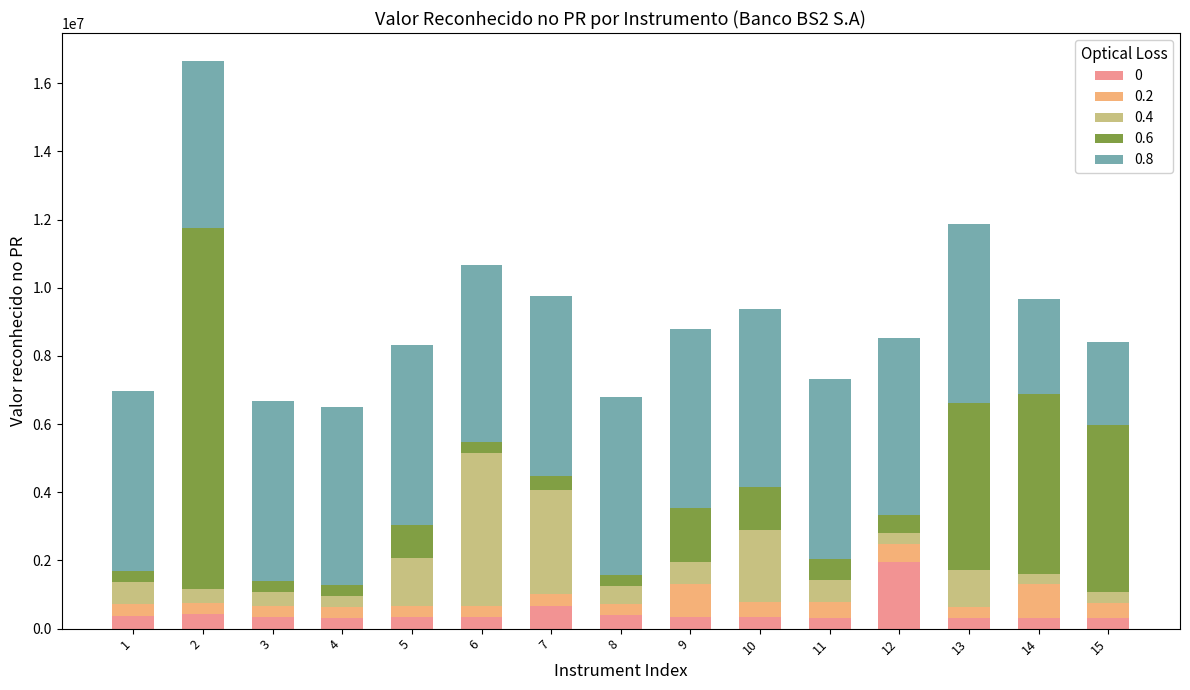

What is the maximum value for 0?

1947666.4